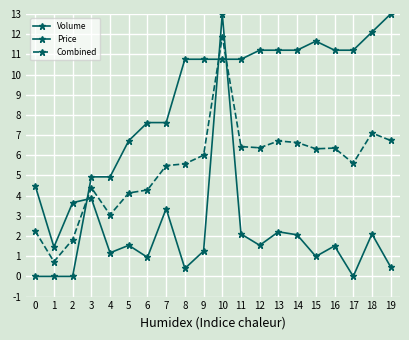

Which category has the lowest value across all series?

17